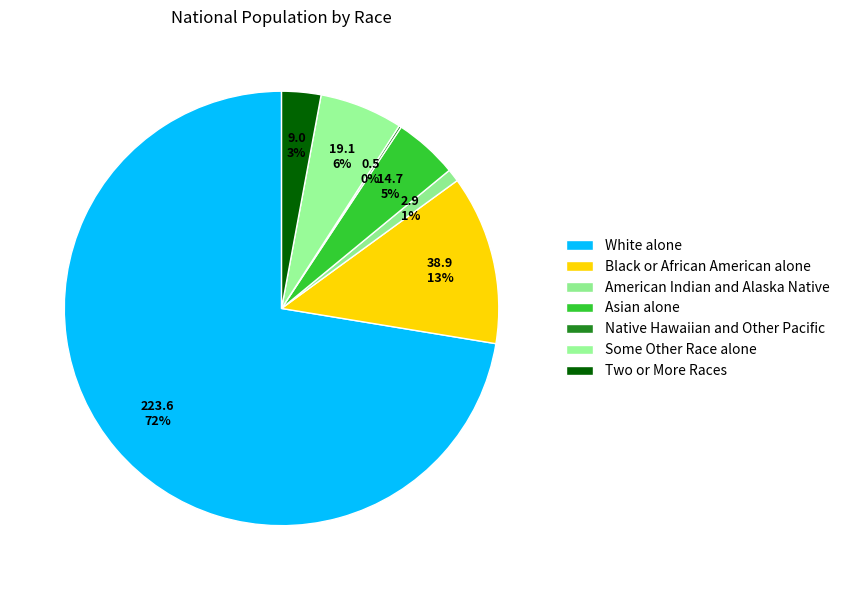

To the nearest percent, what portion does Some Other Race alone represent?

6%